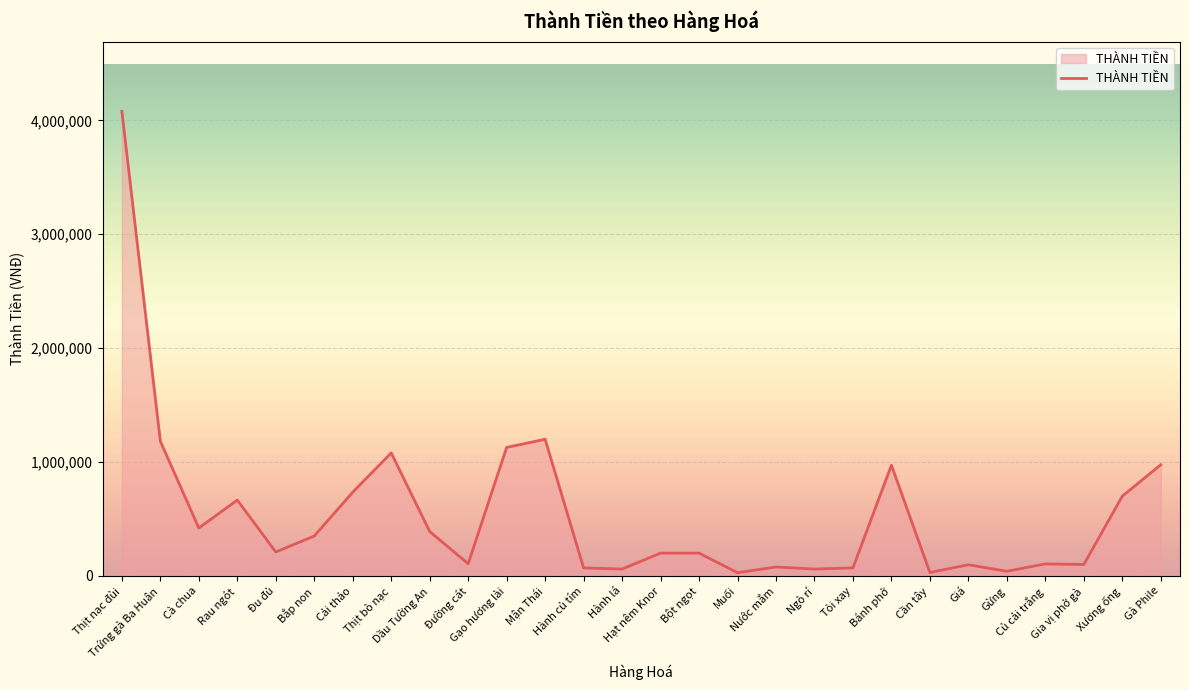

What position from the left is Ngò rí?

19